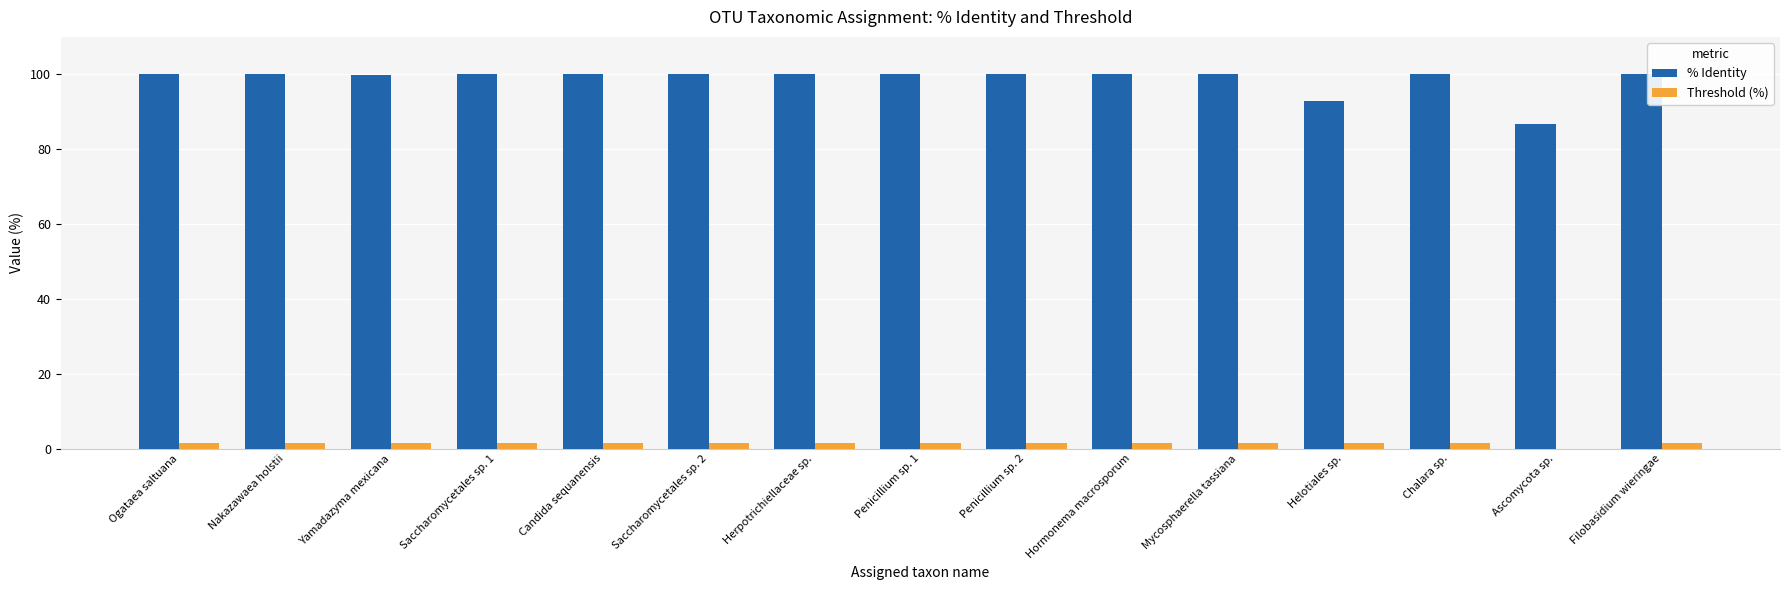

The value of % Identity at Penicillium sp. 2 is 100.0. True or false?

True